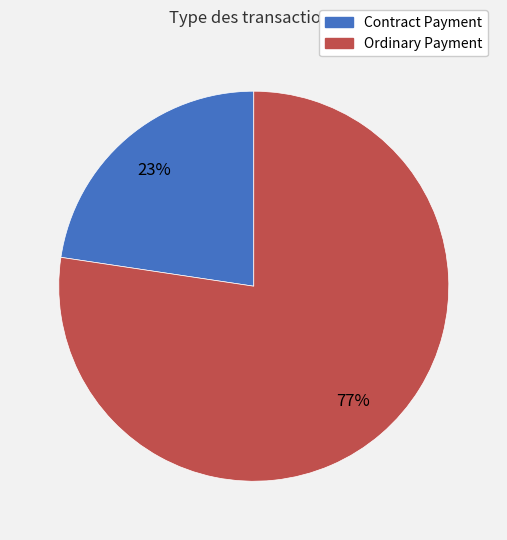

How many segments does this pie chart have?

2